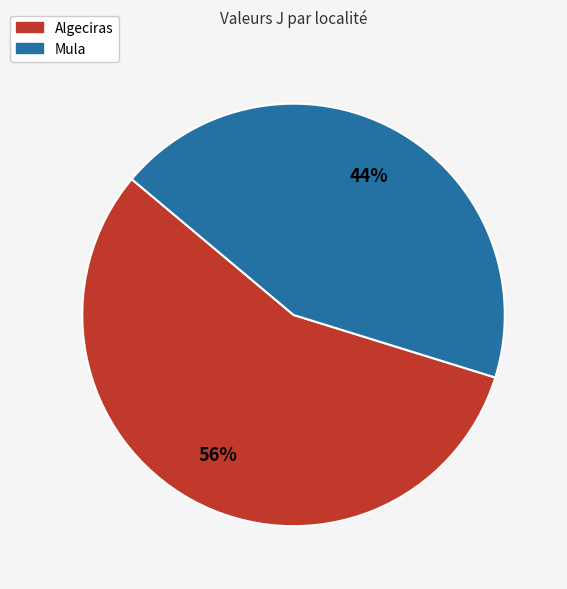

To the nearest percent, what percentage of the pie is Algeciras?

56%